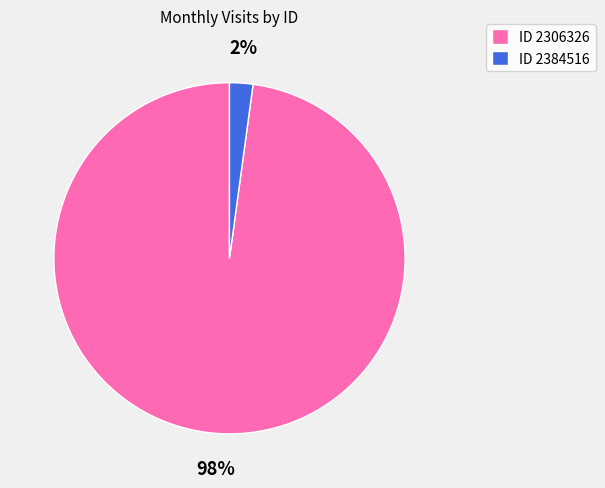

Count the number of slices in the pie.

2